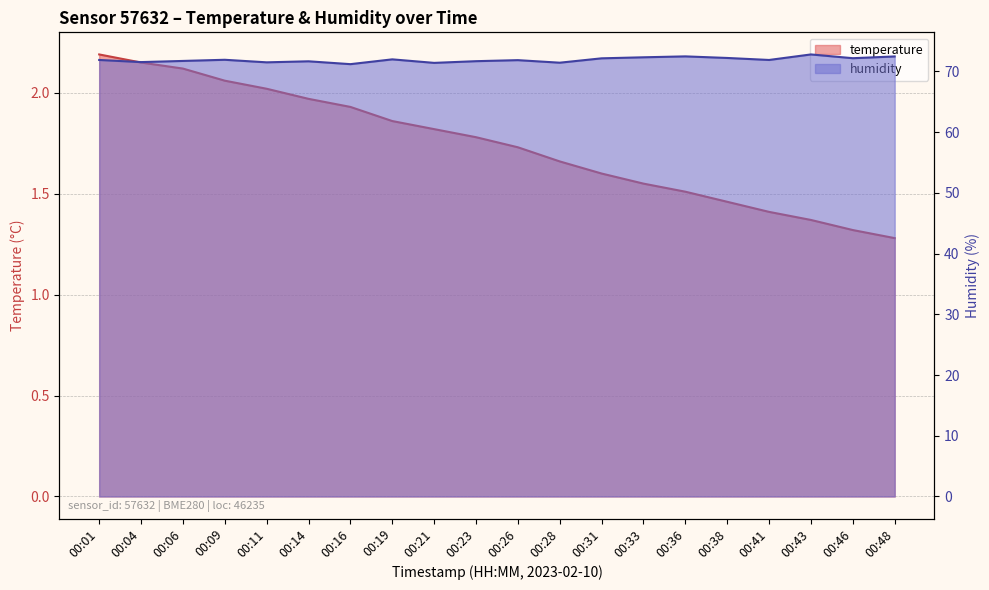

What is the value of the temperature point at the 13th from the left?

1.6